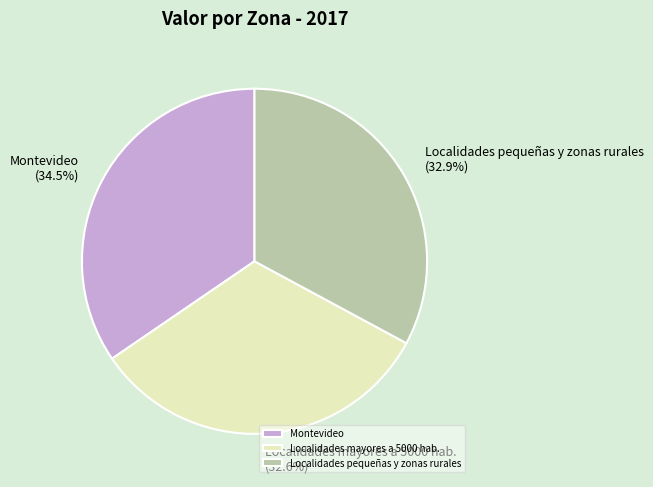

How many segments does this pie chart have?

3